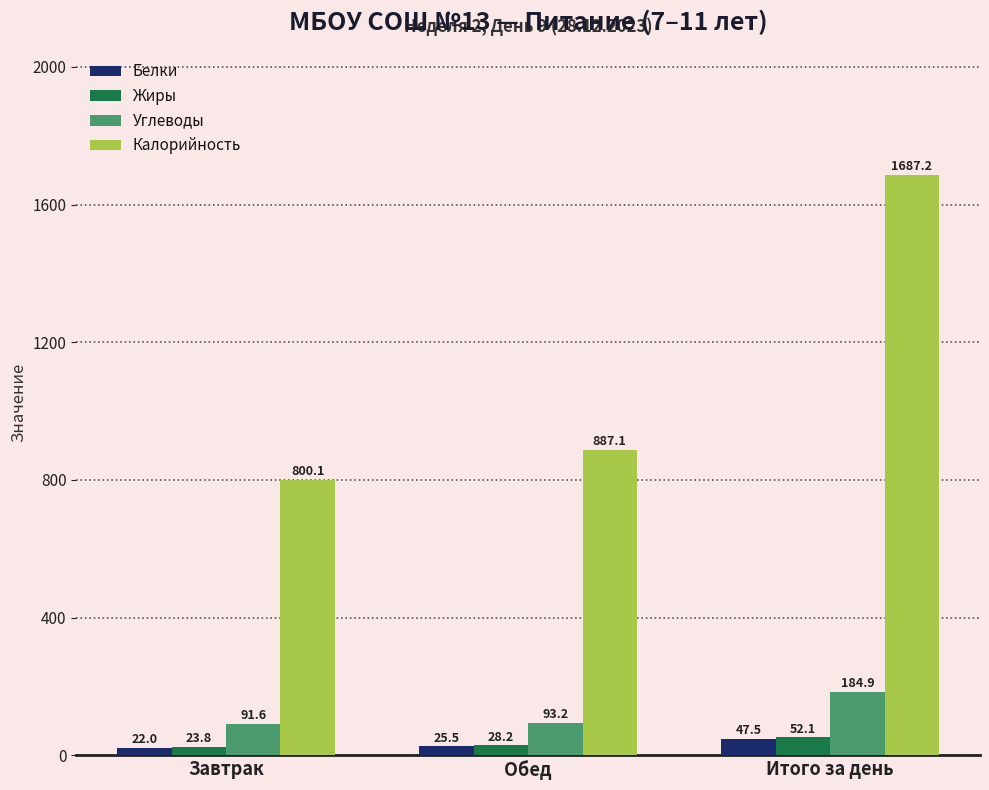

At Обед, list the series in order from largest to smallest.

Калорийность, Углеводы, Жиры, Белки